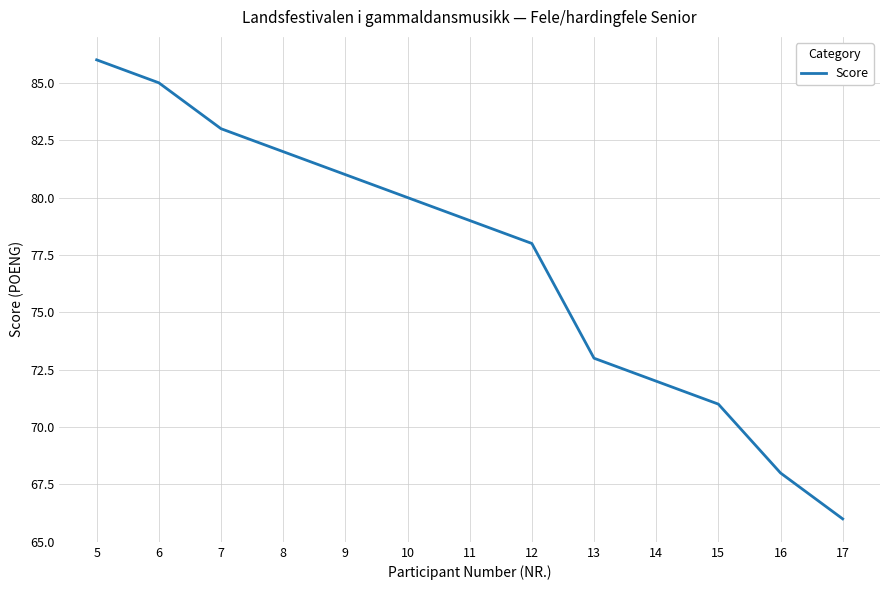

What is the change in value from 8 to 12?

-4